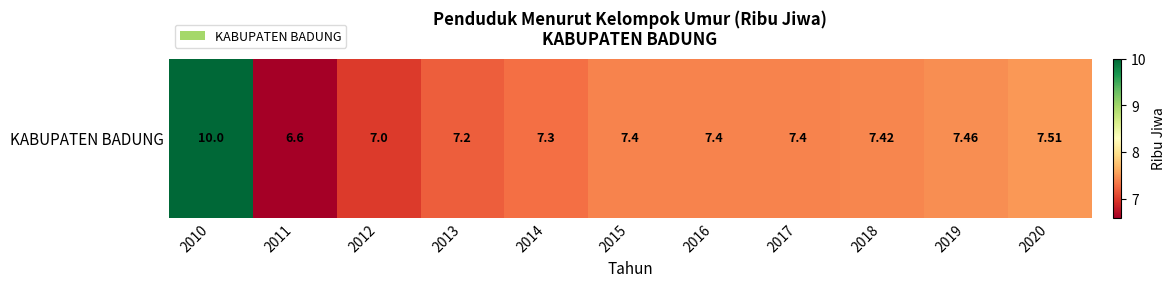

What is the sum of the values at 2020 and 2012?

14.5